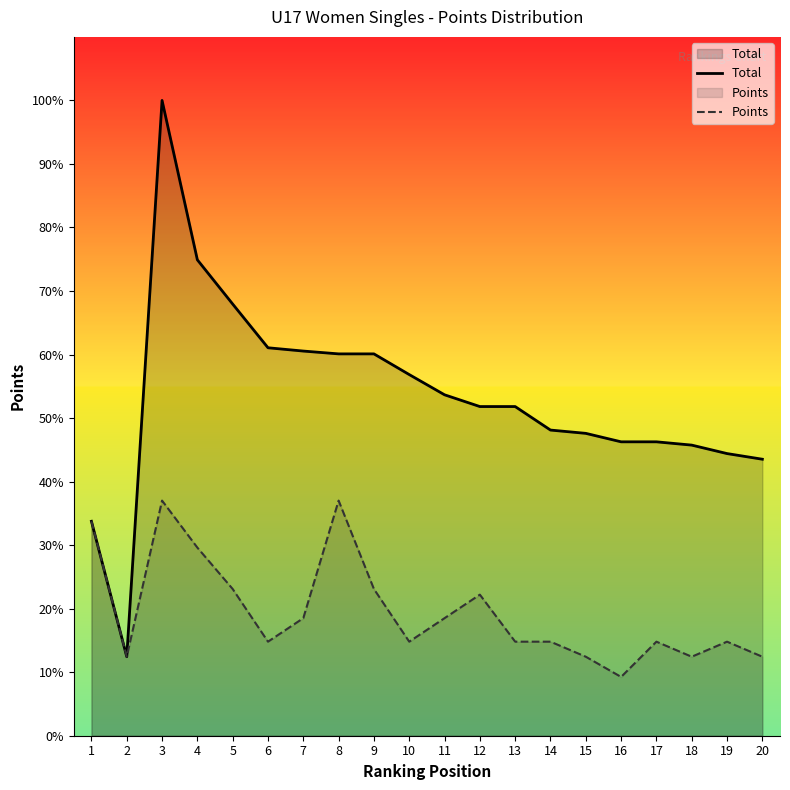

What is the total value across all series at 17?

1650